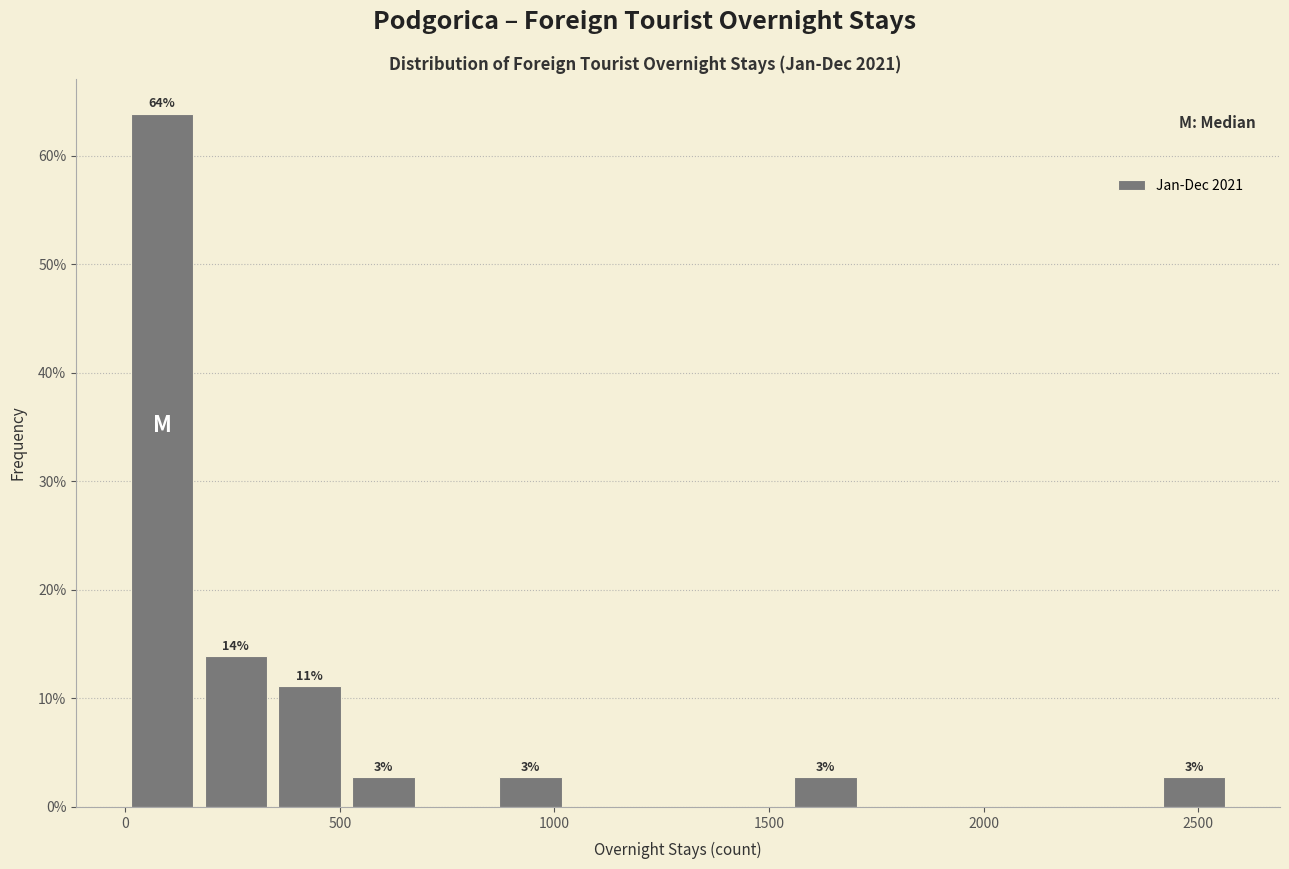

Read against the x-axis, roughly where is the centre of the tallest bar?

100